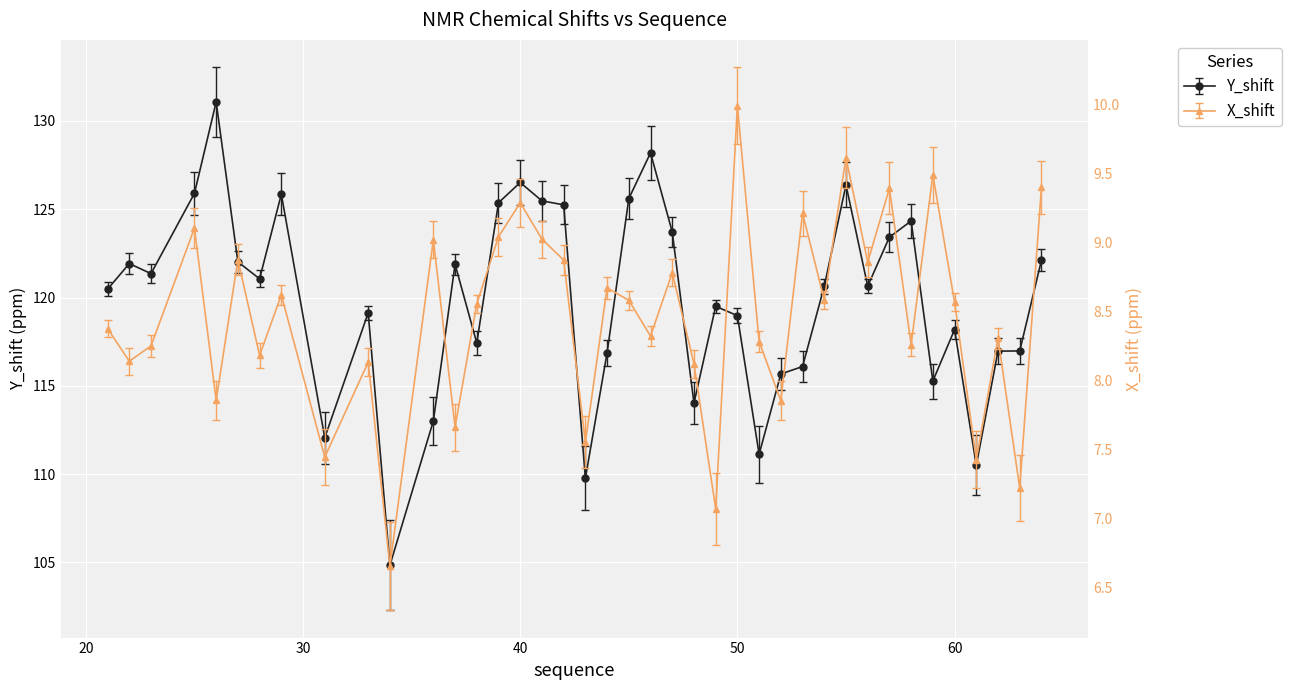

What is the total value across all series at 22?

130.1